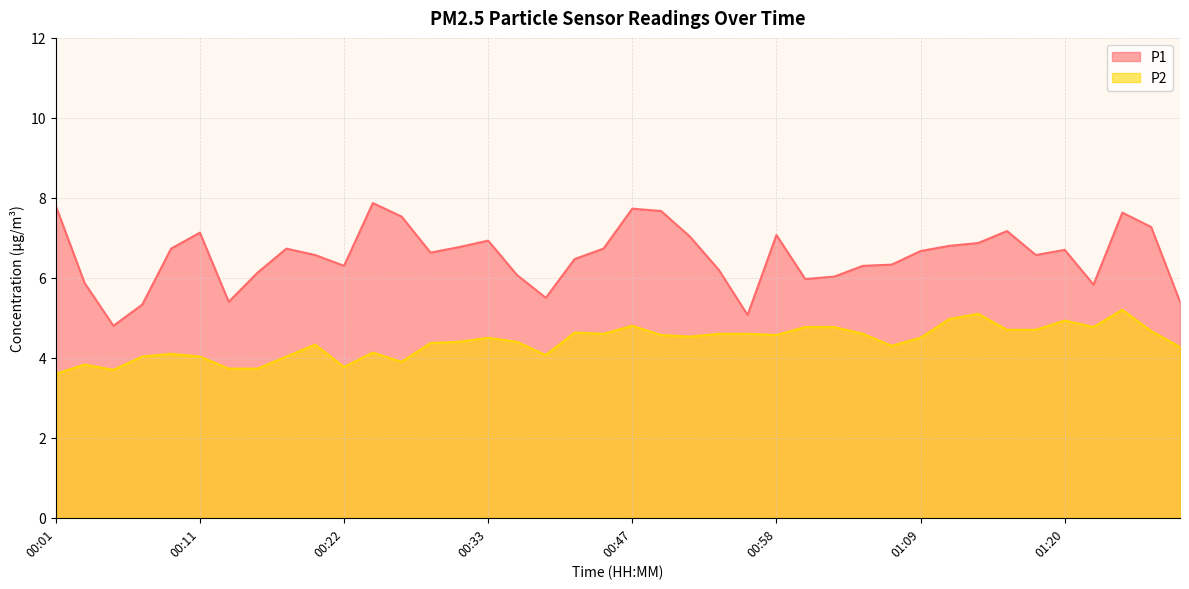

True or false: P2 has a value of 1.0 at 01:22.

False